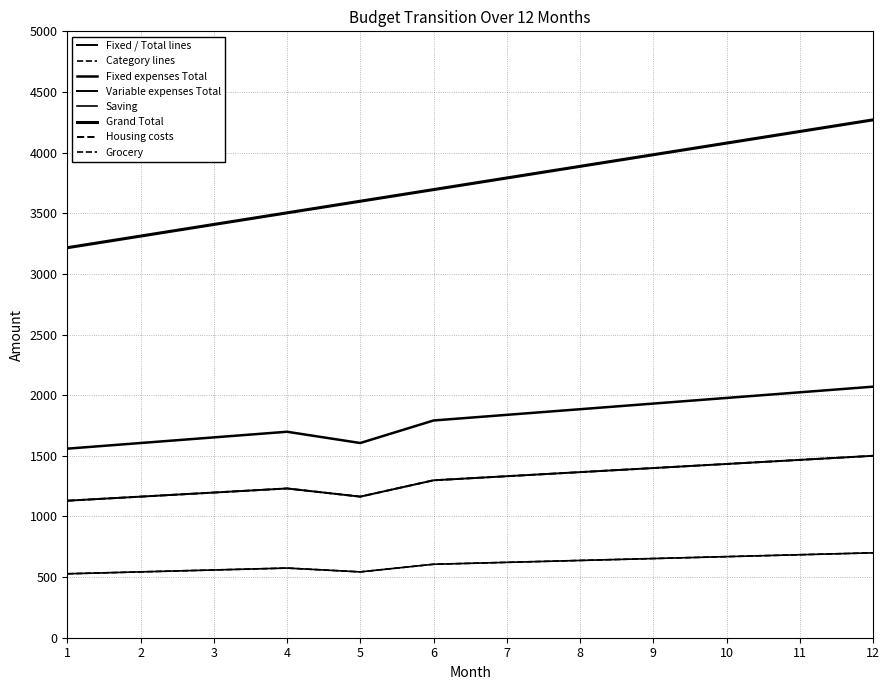

True or false: Grocery and Saving cross at least once.

False